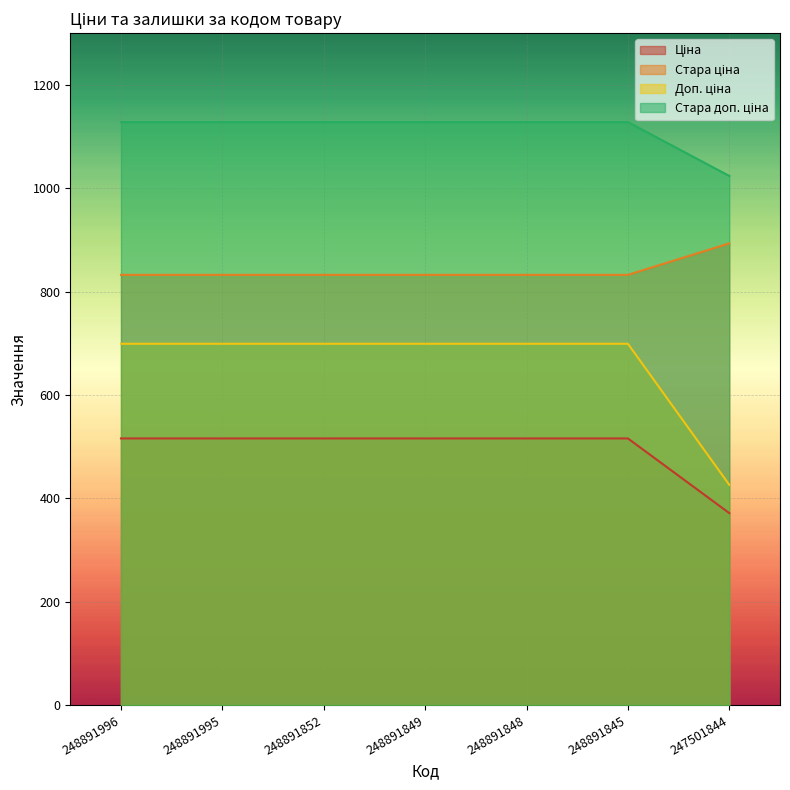

What is the total value across all series at 248891852?

3175.2